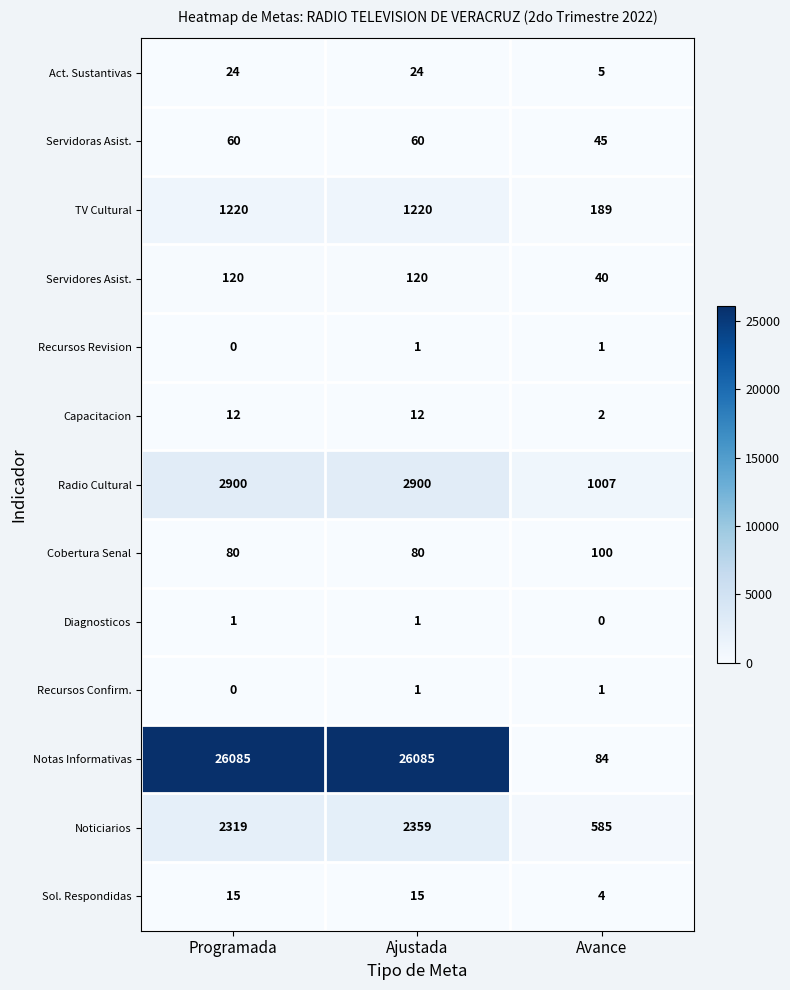

What is the maximum value shown in the chart?

26085